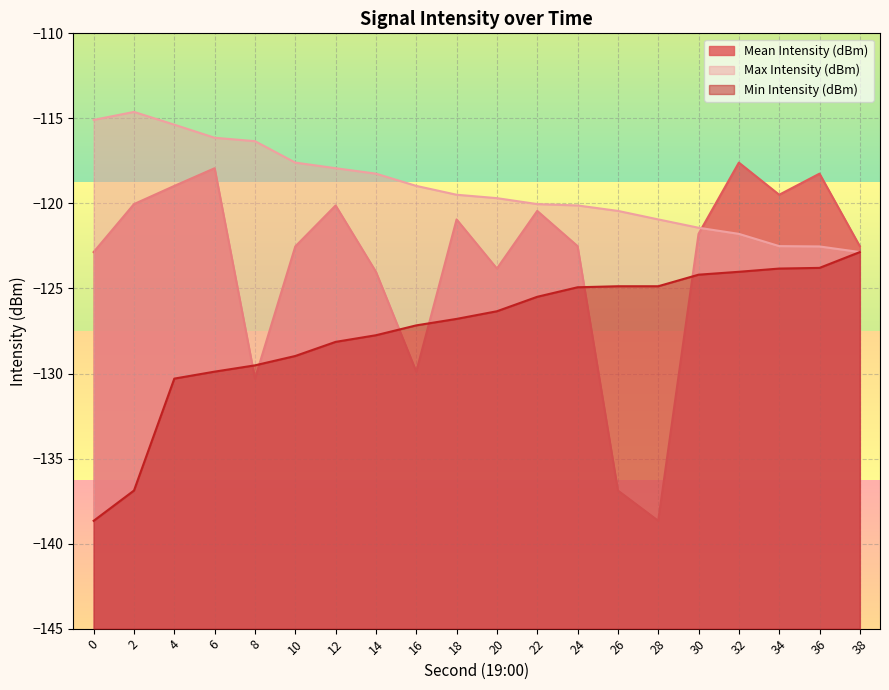

Which category has the lowest value in the Max Intensity (dBm) series?

38